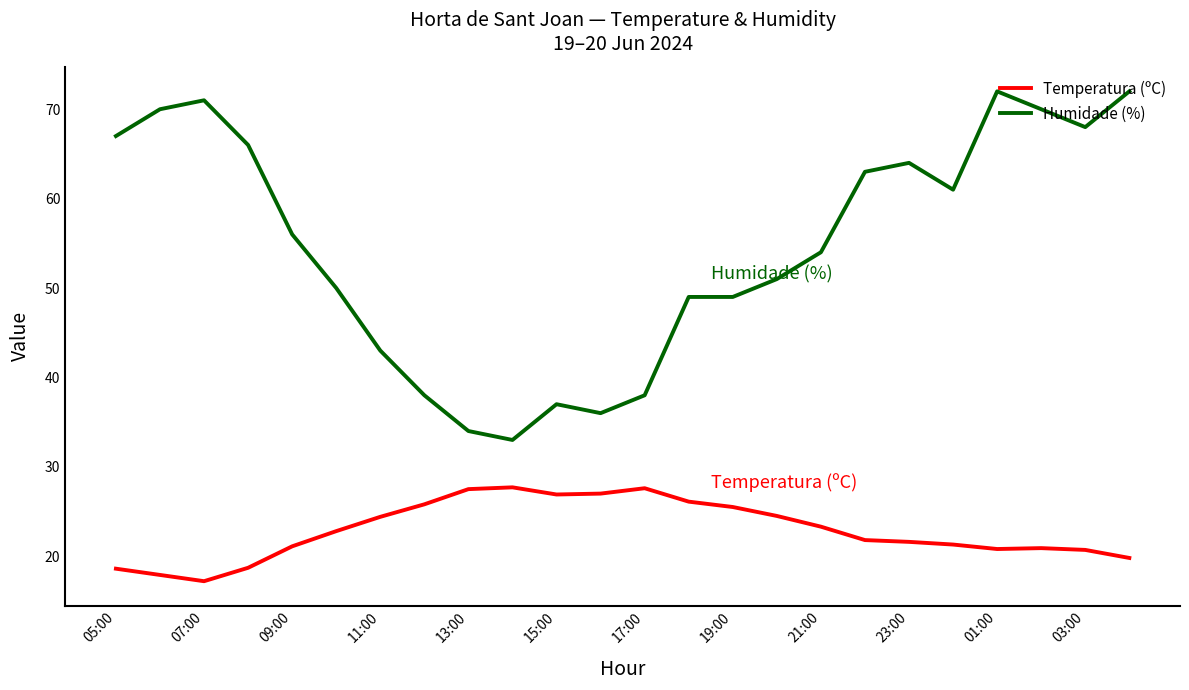

True or false: Humidade (%) and Temperatura (ºC) intersect in this chart.

False